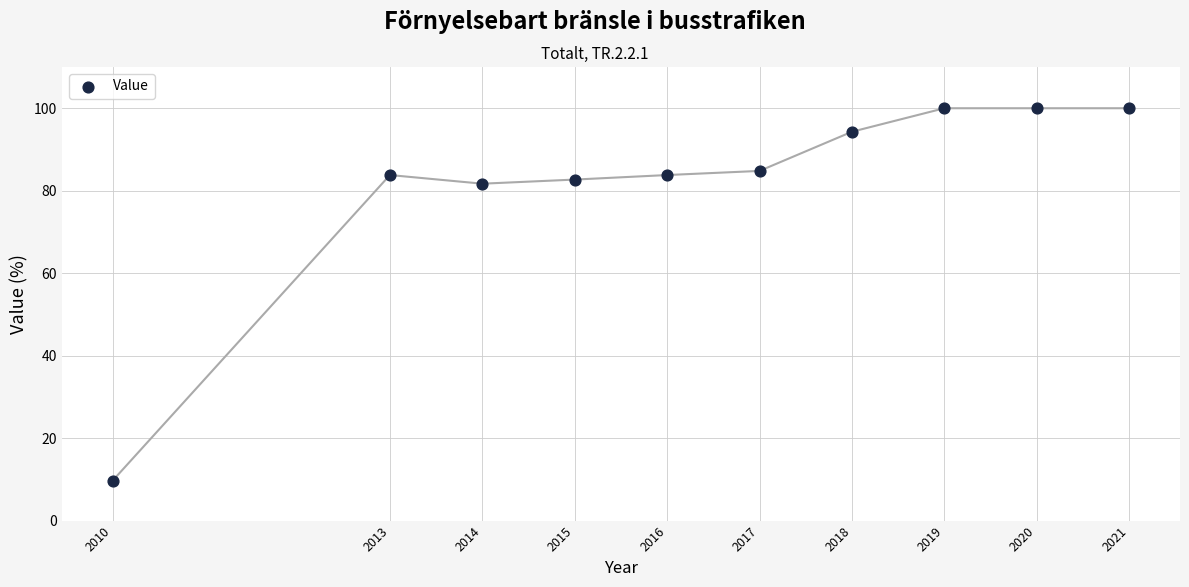

What is the average X value?

2016.3